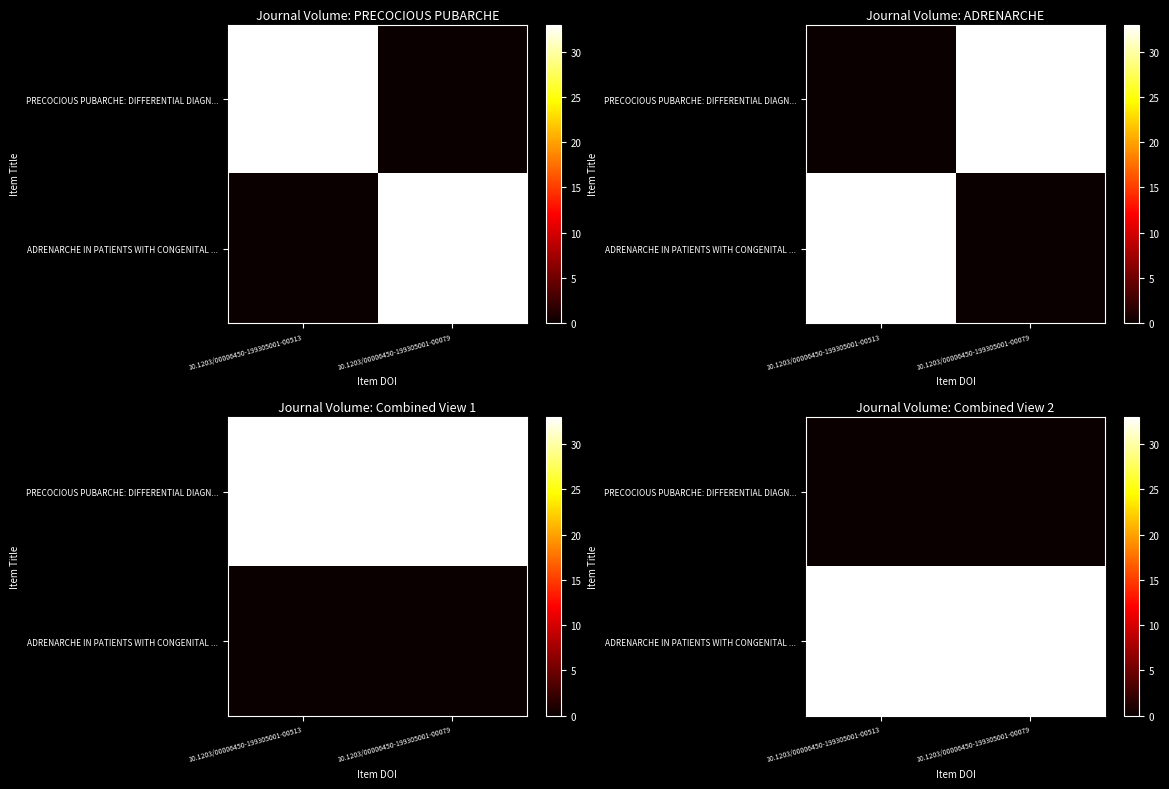

What is the maximum value shown in the chart?

33